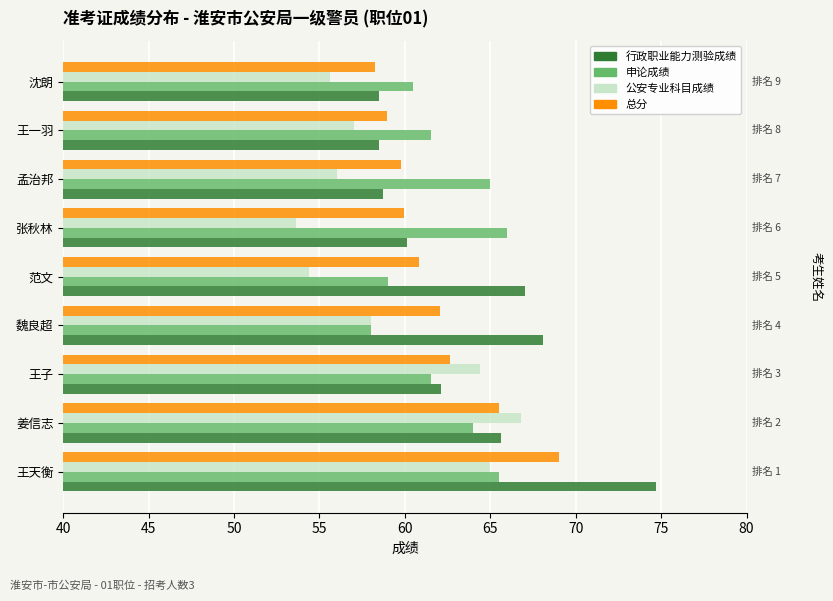

What is the difference between the maximum and second lowest values in the 申论成绩 series?

7.0